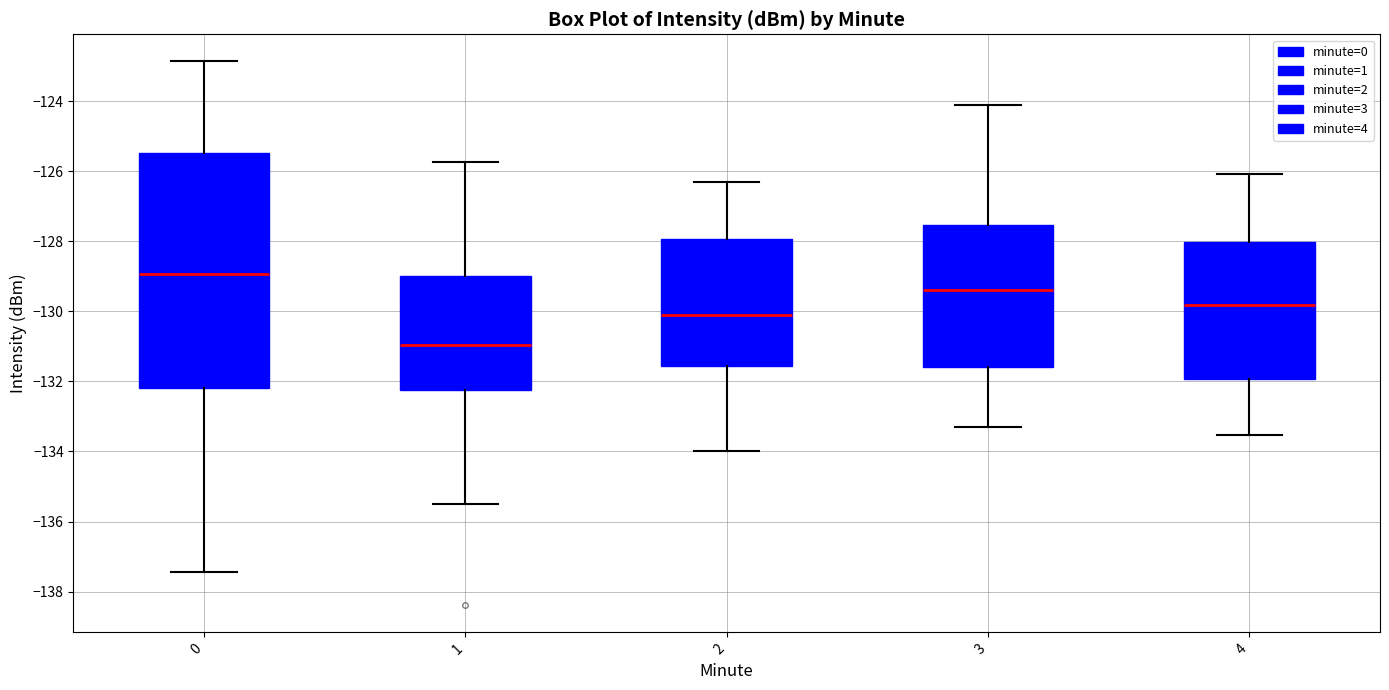

Where is the upper edge of the box at x = 4 on the y-axis? The values are not printed on the chart, so give them approximately, as read against the axis.

-128.0